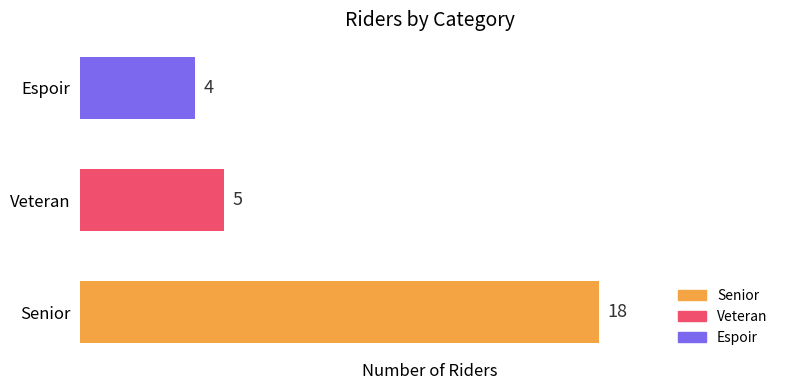

Rank the categories by value from lowest to highest.

Espoir, Veteran, Senior